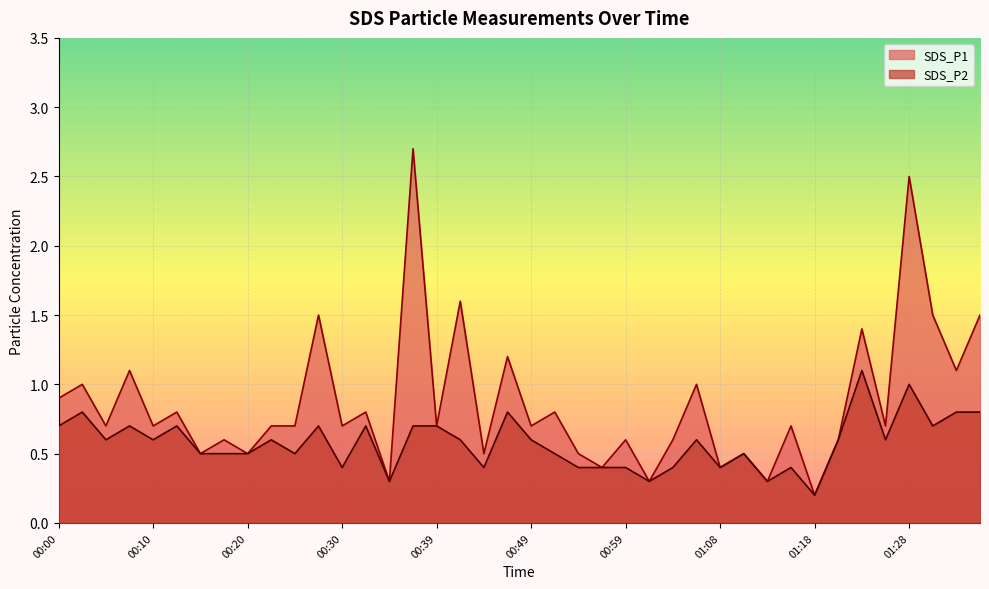

What is the maximum value shown in the chart?

2.7